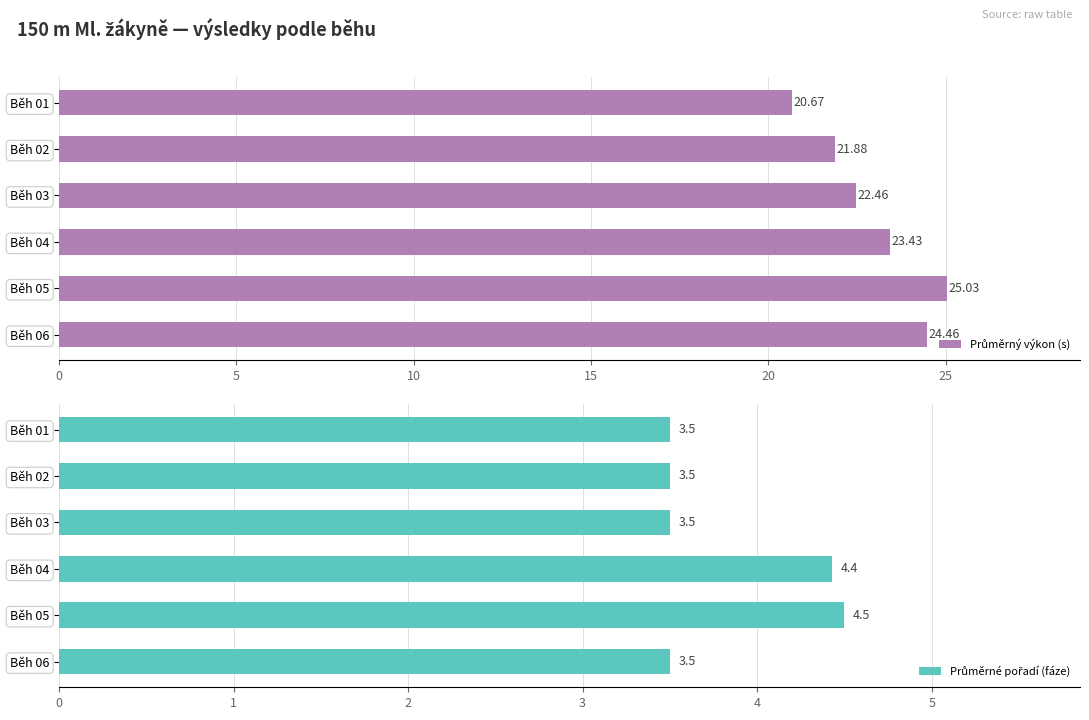

What are all the series names shown in the legend?

Průměrný výkon (s), Průměrné pořadí (fáze)